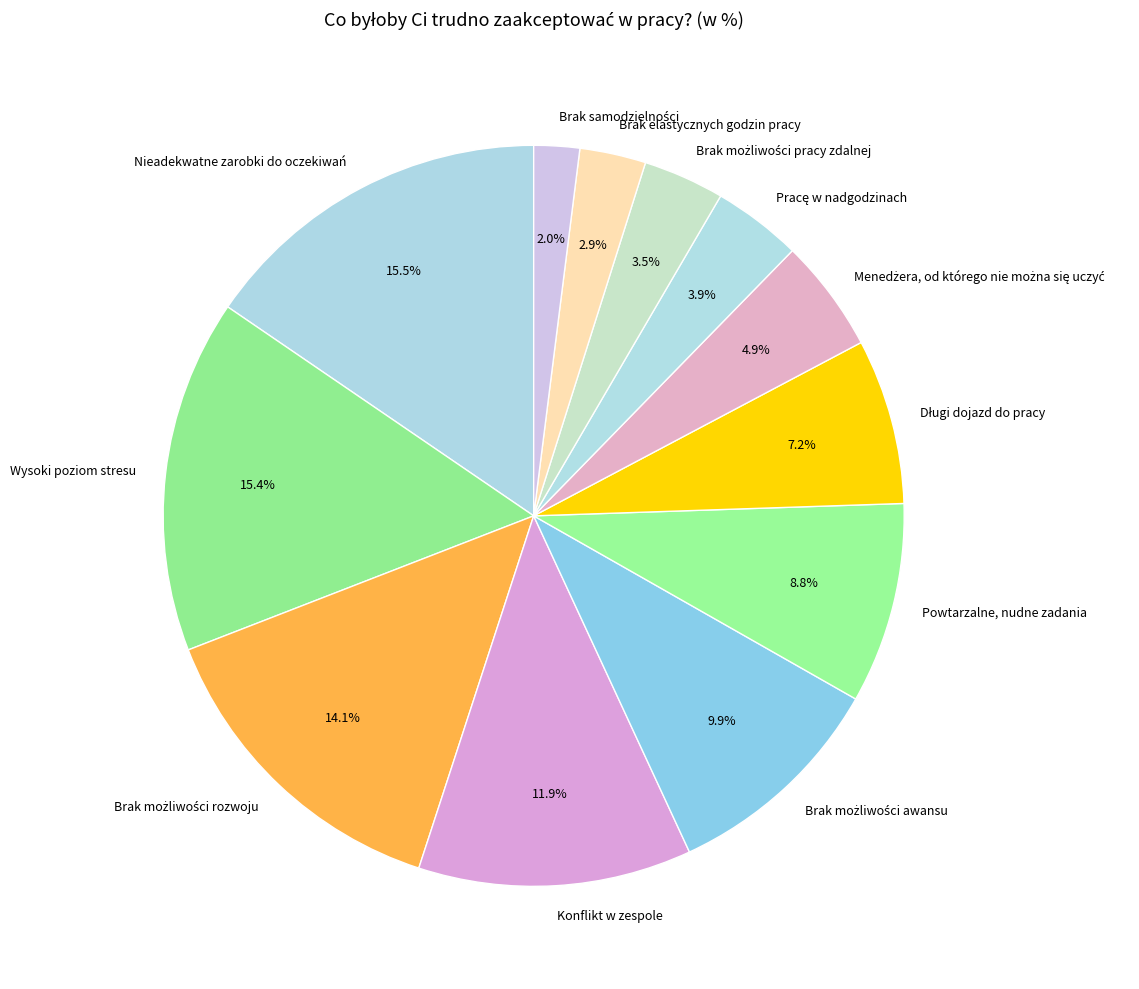

Is there a majority slice in this chart?

No